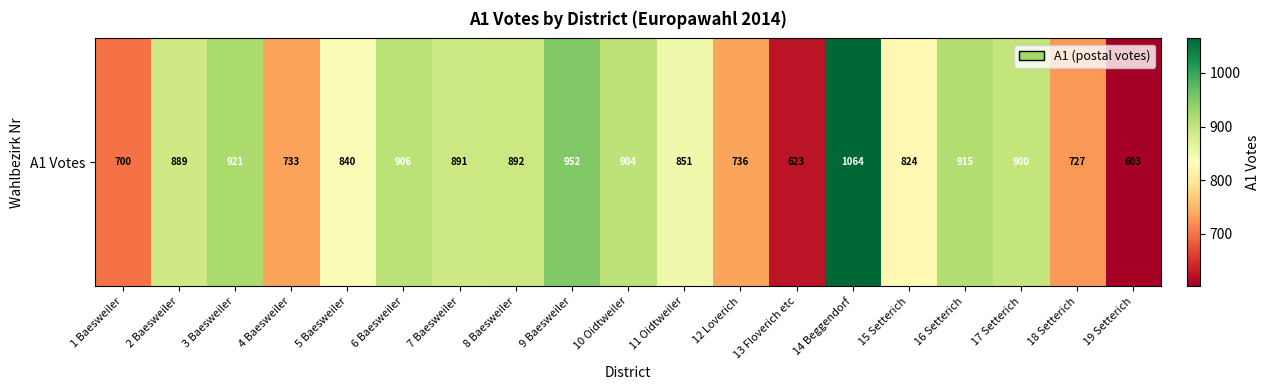

List the labels in order of value, smallest first.

19 Setterich, 13 Floverich etc, 1 Baesweiler, 18 Setterich, 4 Baesweiler, 12 Loverich, 15 Setterich, 5 Baesweiler, 11 Oidtweiler, 2 Baesweiler, 7 Baesweiler, 8 Baesweiler, 17 Setterich, 10 Oidtweiler, 6 Baesweiler, 16 Setterich, 3 Baesweiler, 9 Baesweiler, 14 Beggendorf